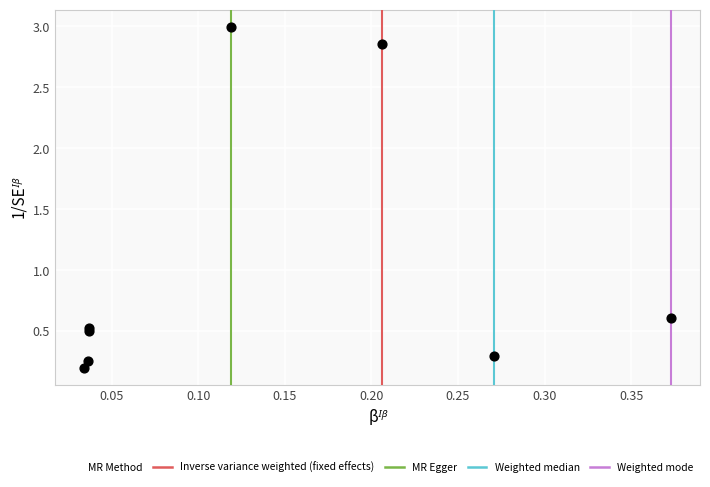

What Y value in the scatter plot is closest to 1?

0.6